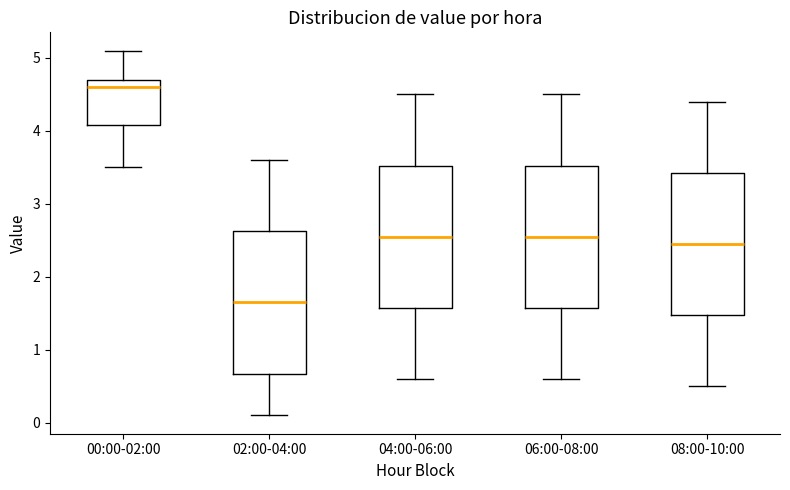

Reading left to right, read every box against the y-axis: the position of its median line, the range the box covers, and the ends of its whiskers. The values are not printed on the chart, so give them approximately, as read against the axis.

00:00-02:00: median 4.6, box 4.1 to 4.7, whiskers 3.5 to 5.1
02:00-04:00: median 1.7, box 0.7 to 2.6, whiskers 0.1 to 3.6
04:00-06:00: median 2.6, box 1.6 to 3.5, whiskers 0.6 to 4.5
06:00-08:00: median 2.6, box 1.6 to 3.5, whiskers 0.6 to 4.5
08:00-10:00: median 2.5, box 1.5 to 3.4, whiskers 0.5 to 4.4